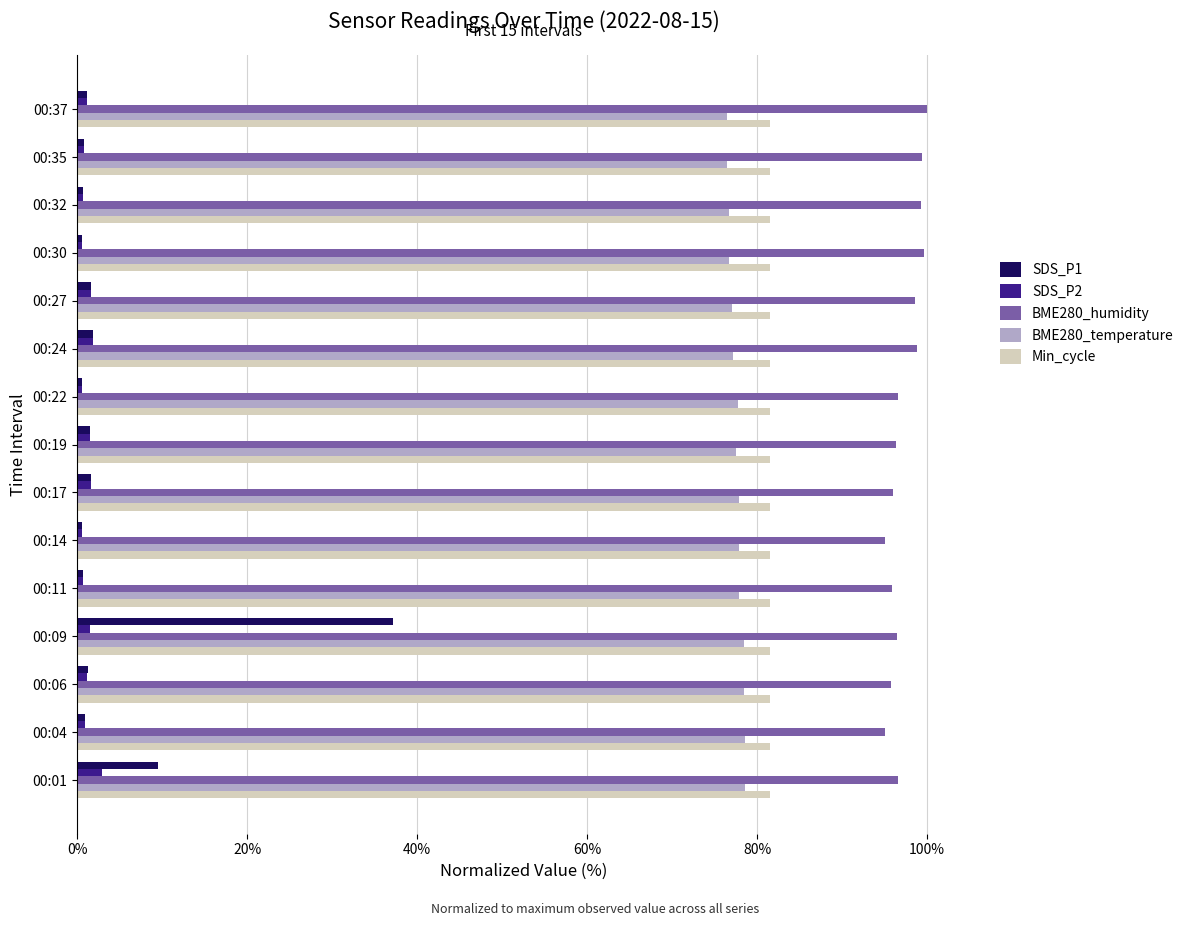

What is the average value of the BME280_temperature series?

77.5